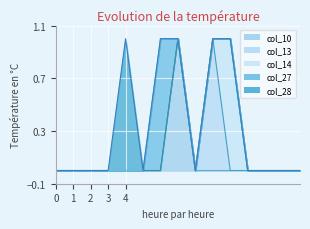

What are all the series names shown in the legend?

col_10, col_13, col_14, col_27, col_28